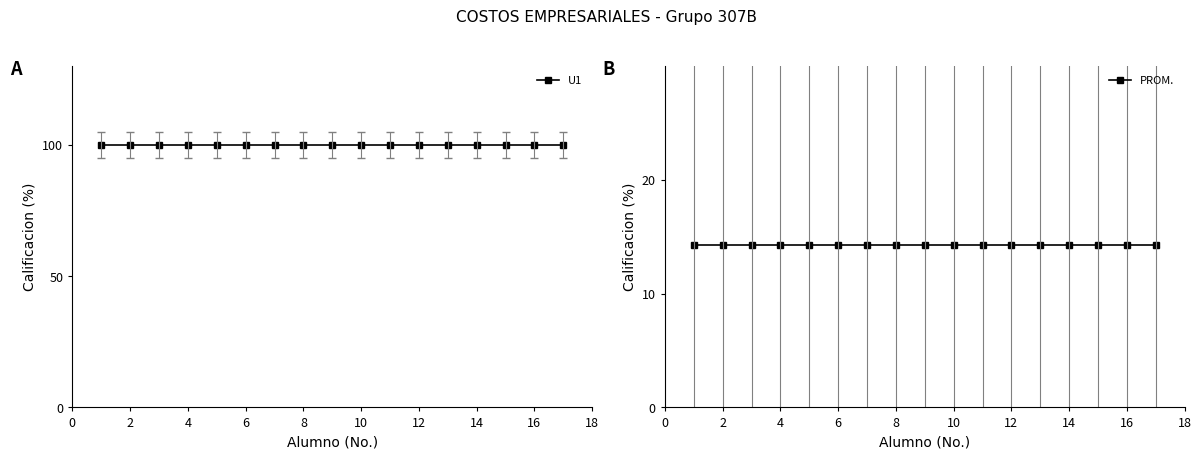

What are all the series names shown in the legend?

U1, PROM.